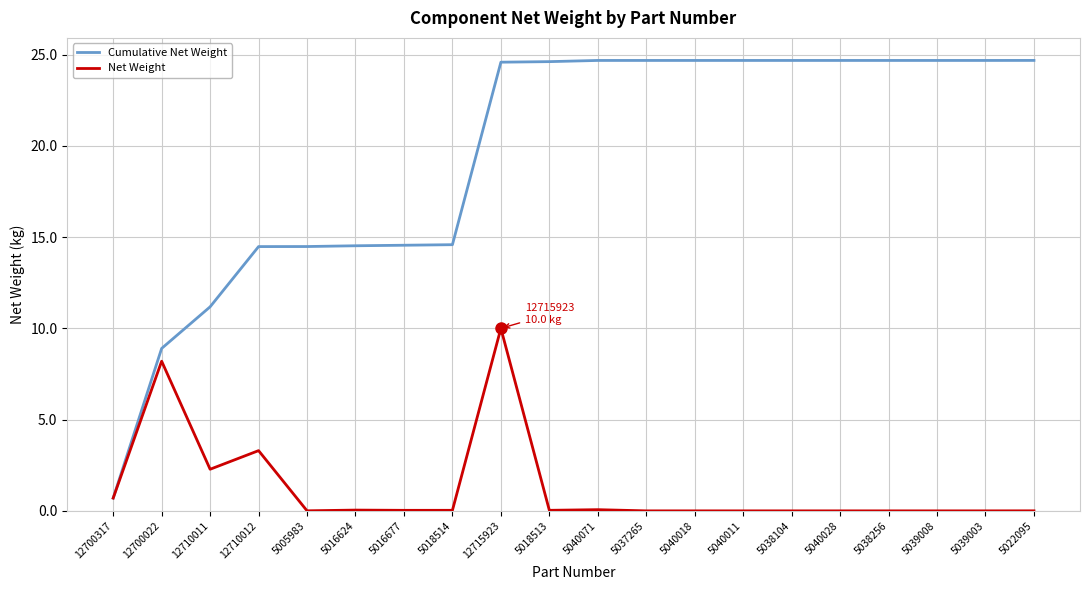

What is the difference between the highest and lowest values at 5016624?

14.5